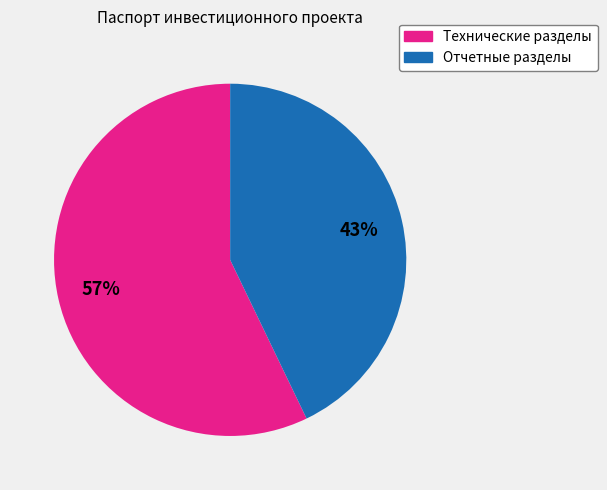

Count the number of slices in the pie.

2